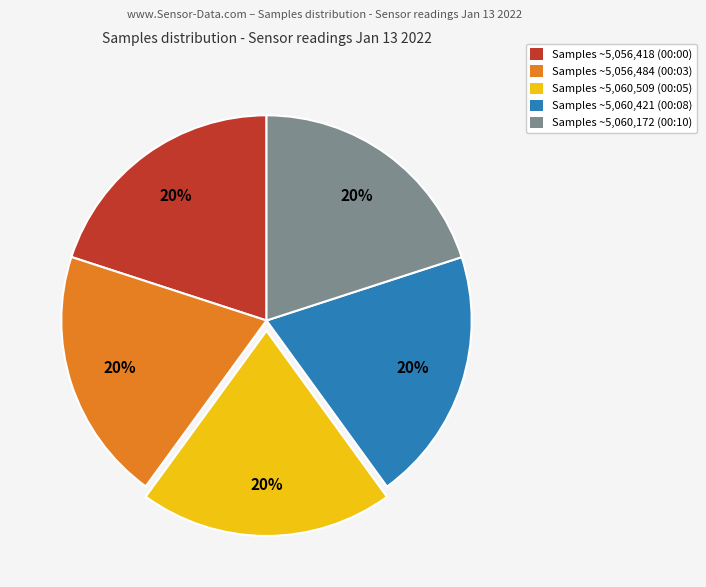

Is there a majority slice in this chart?

No